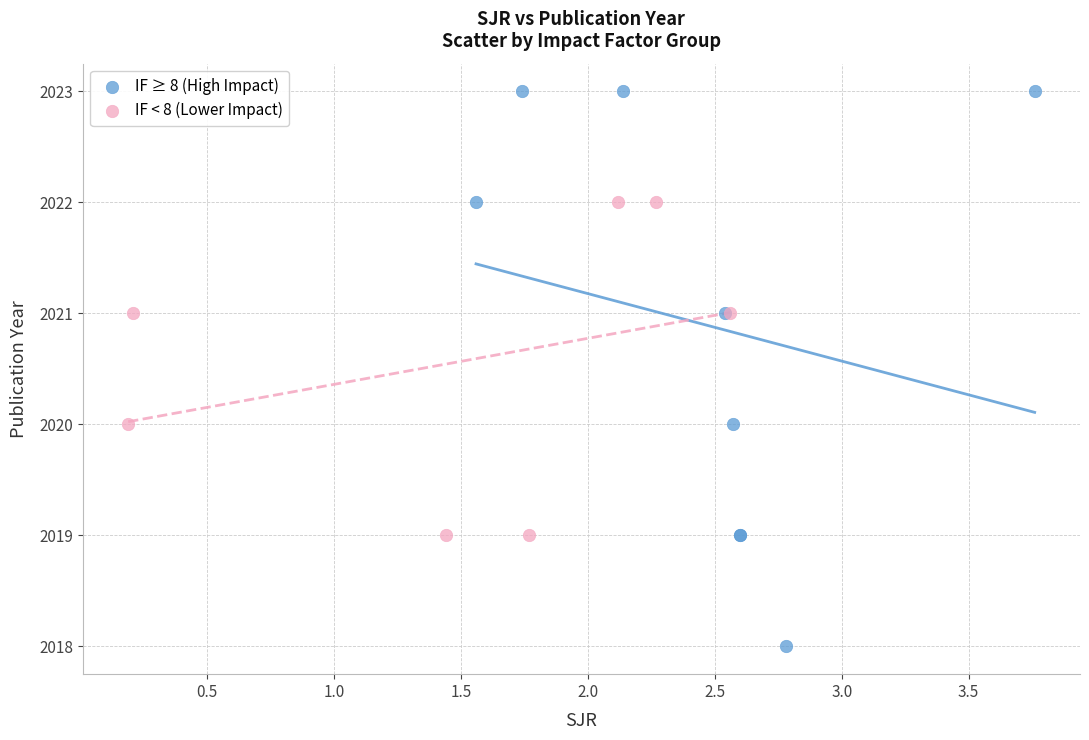

Which series has the largest Y range (max minus min)?

IF ≥ 8 (High Impact)